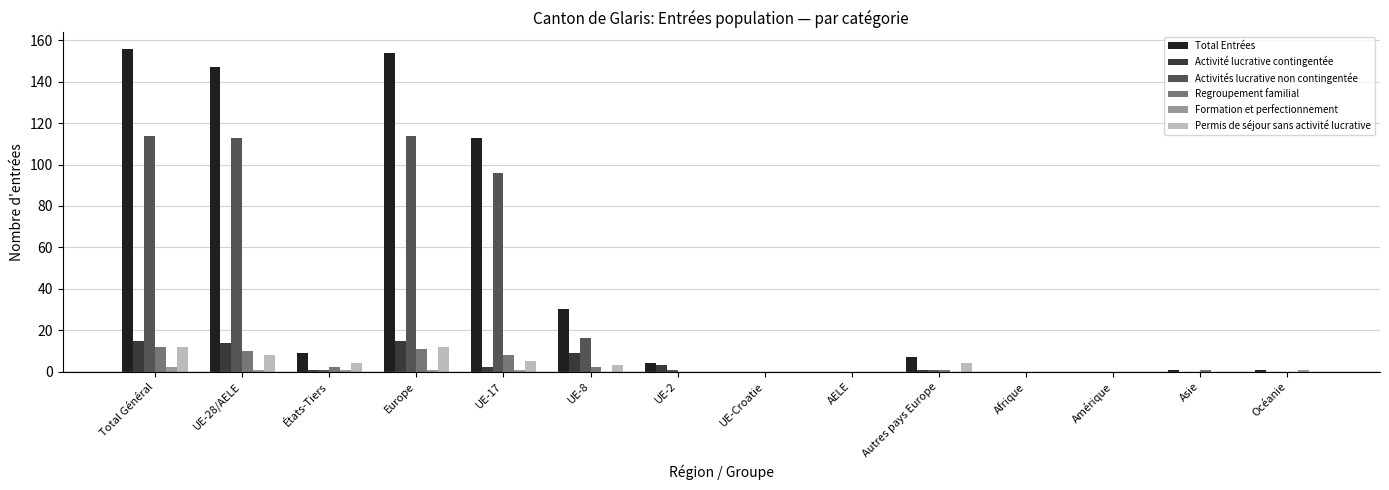

Reading right to left, list all the values displayed in this chart.

Total Entrées: 1	1	0	0	7	0	0	4	30	113	154	9	147	156
Activité lucrative contingentée: 0	0	0	0	1	0	0	3	9	2	15	1	14	15
Activités lucrative non contingentée: 0	0	0	0	1	0	0	1	16	96	114	1	113	114
Regroupement familial: 0	1	0	0	1	0	0	0	2	8	11	2	10	12
Formation et perfectionnement: 1	0	0	0	0	0	0	0	0	1	1	1	1	2
Permis de séjour sans activité lucrative: 0	0	0	0	4	0	0	0	3	5	12	4	8	12